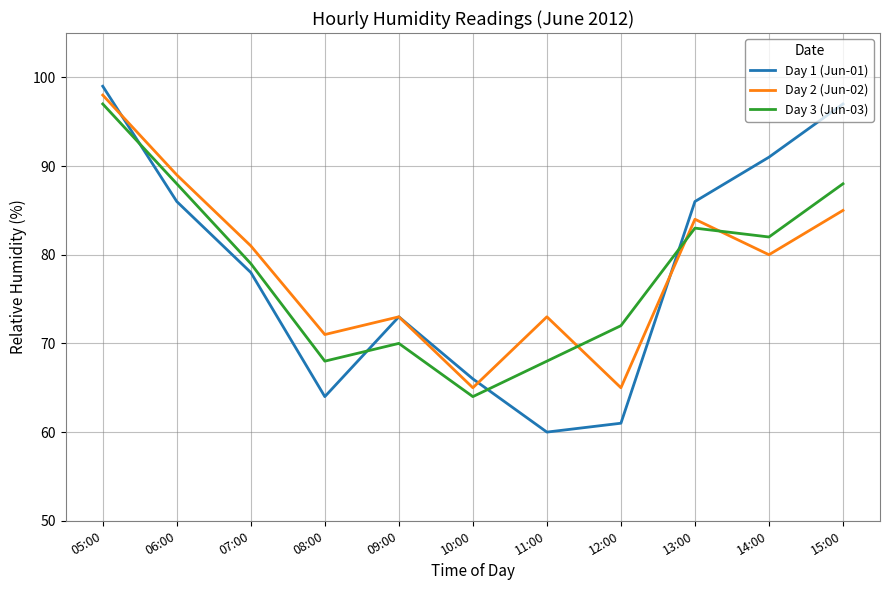

Read the Day 1 (Jun-01) value at 10:00, to the nearest 10.

70